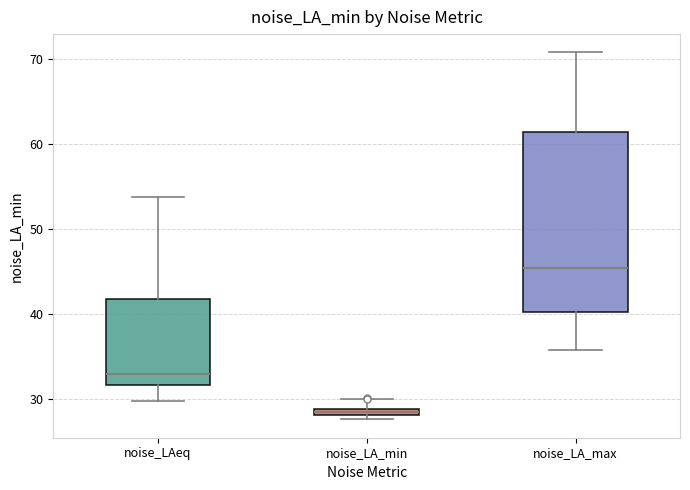

Comparing the boxes themselves (not the whiskers), which one is the tallest?

noise_LA_max